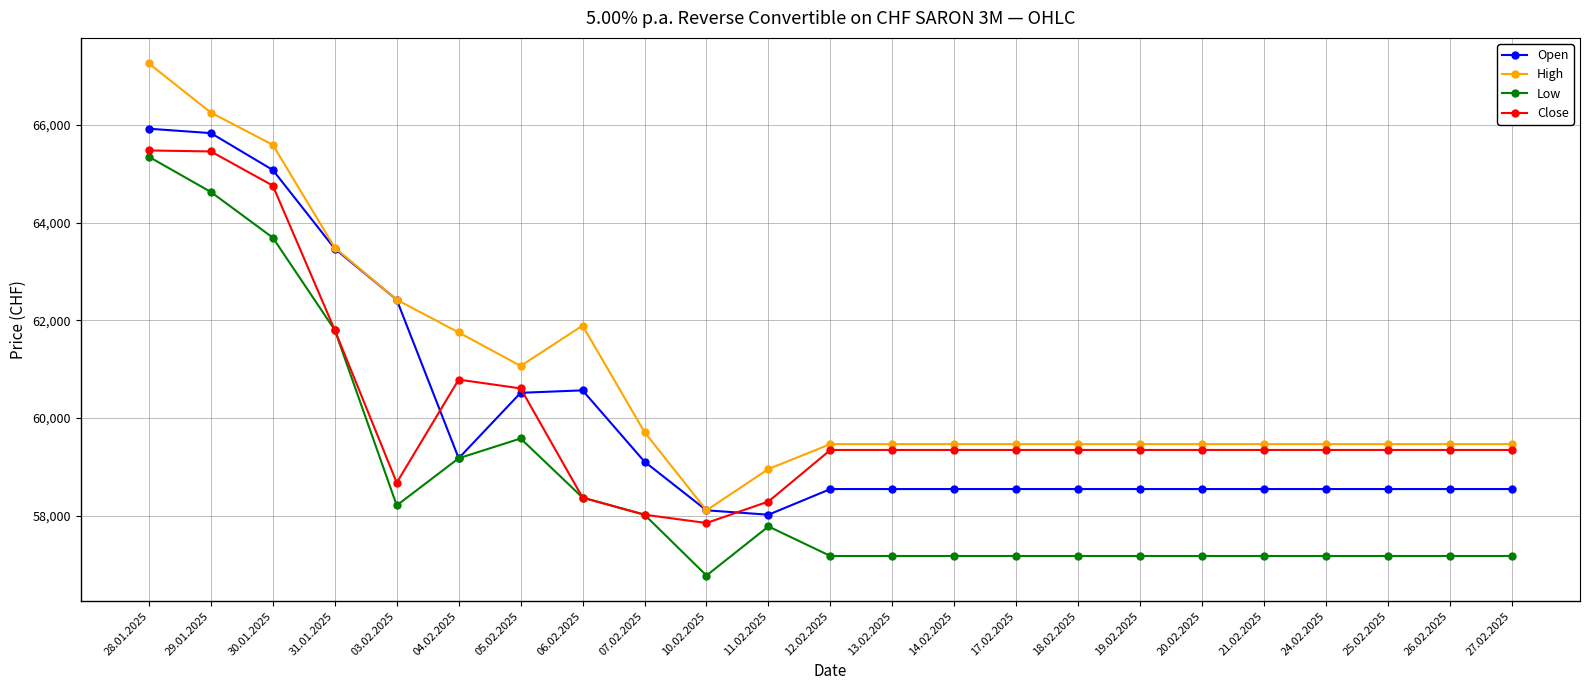

Which series has the largest total across all categories?

High